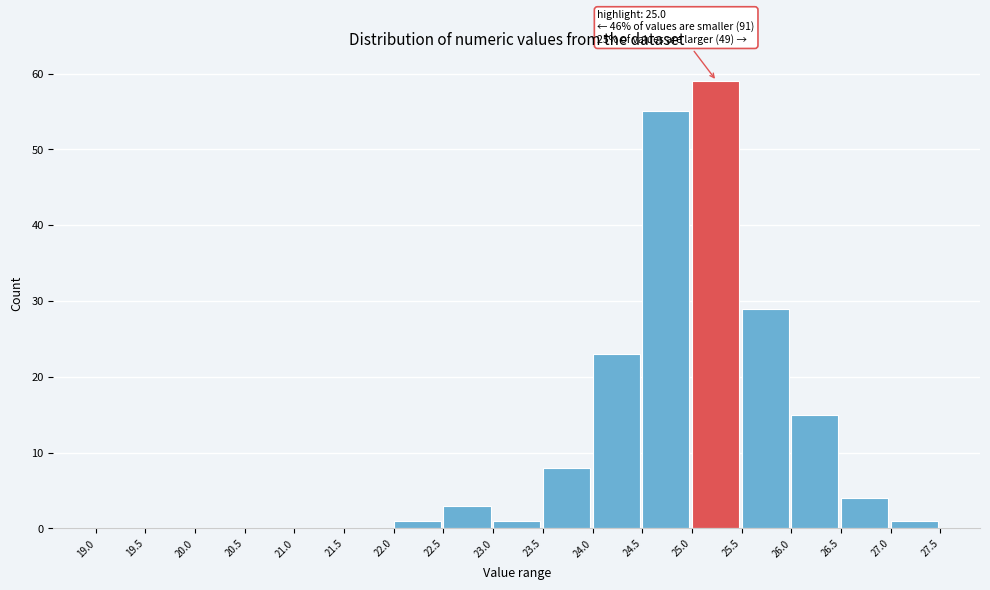

Over which range of the x-axis is the bar tallest?

25.0 to 25.5